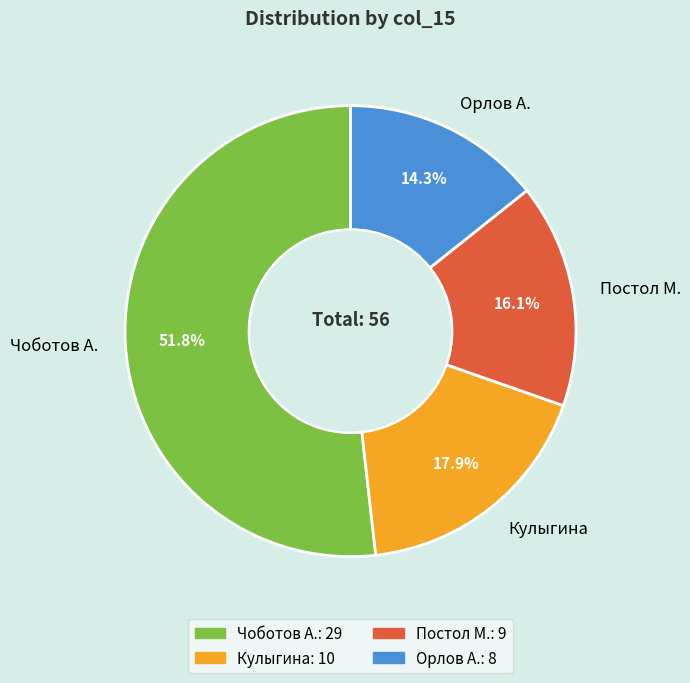

Rank the categories by value from lowest to highest.

Орлов А., Постол М., Кулыгина, Чоботов А.